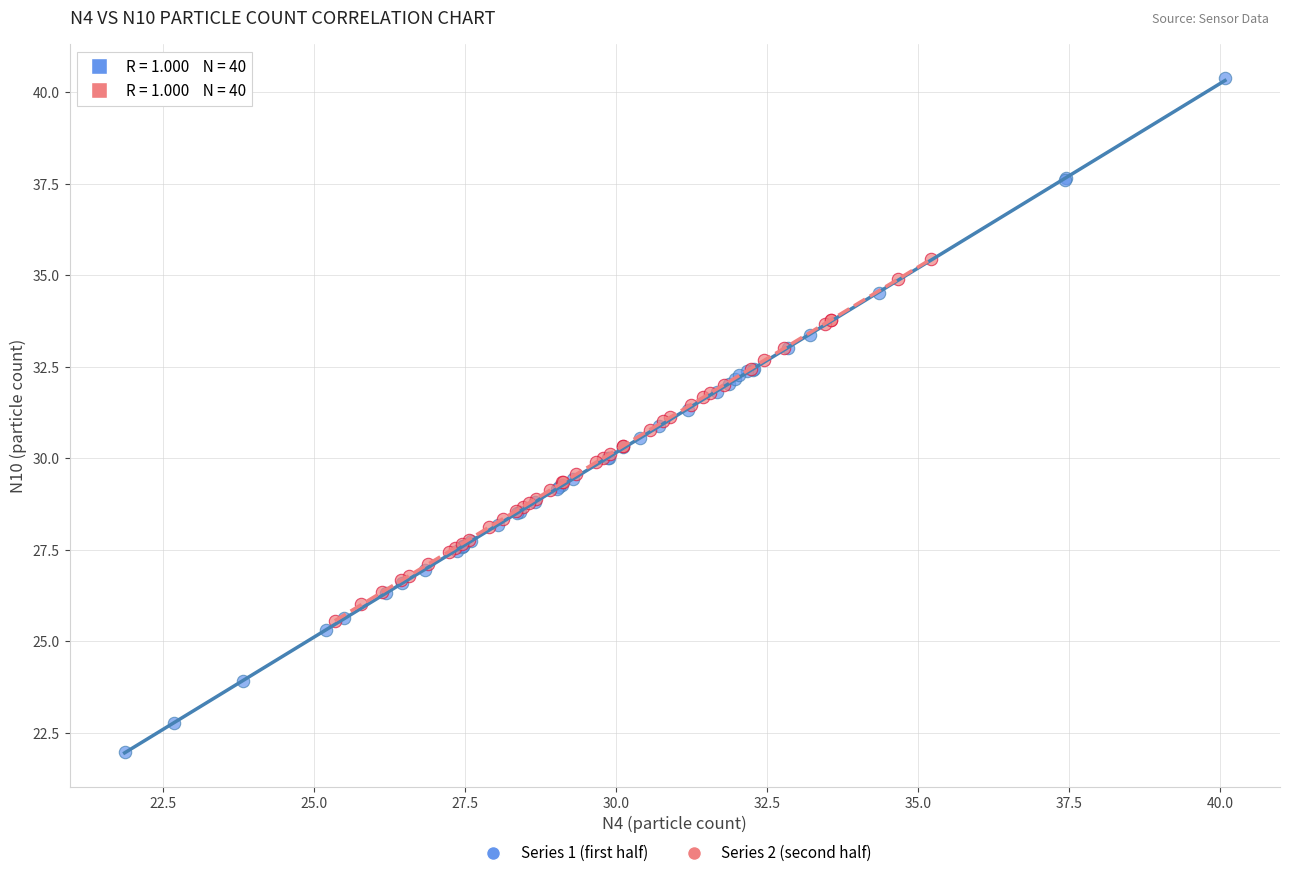

Which series reaches the maximum Y coordinate?

Series 1 (first half)